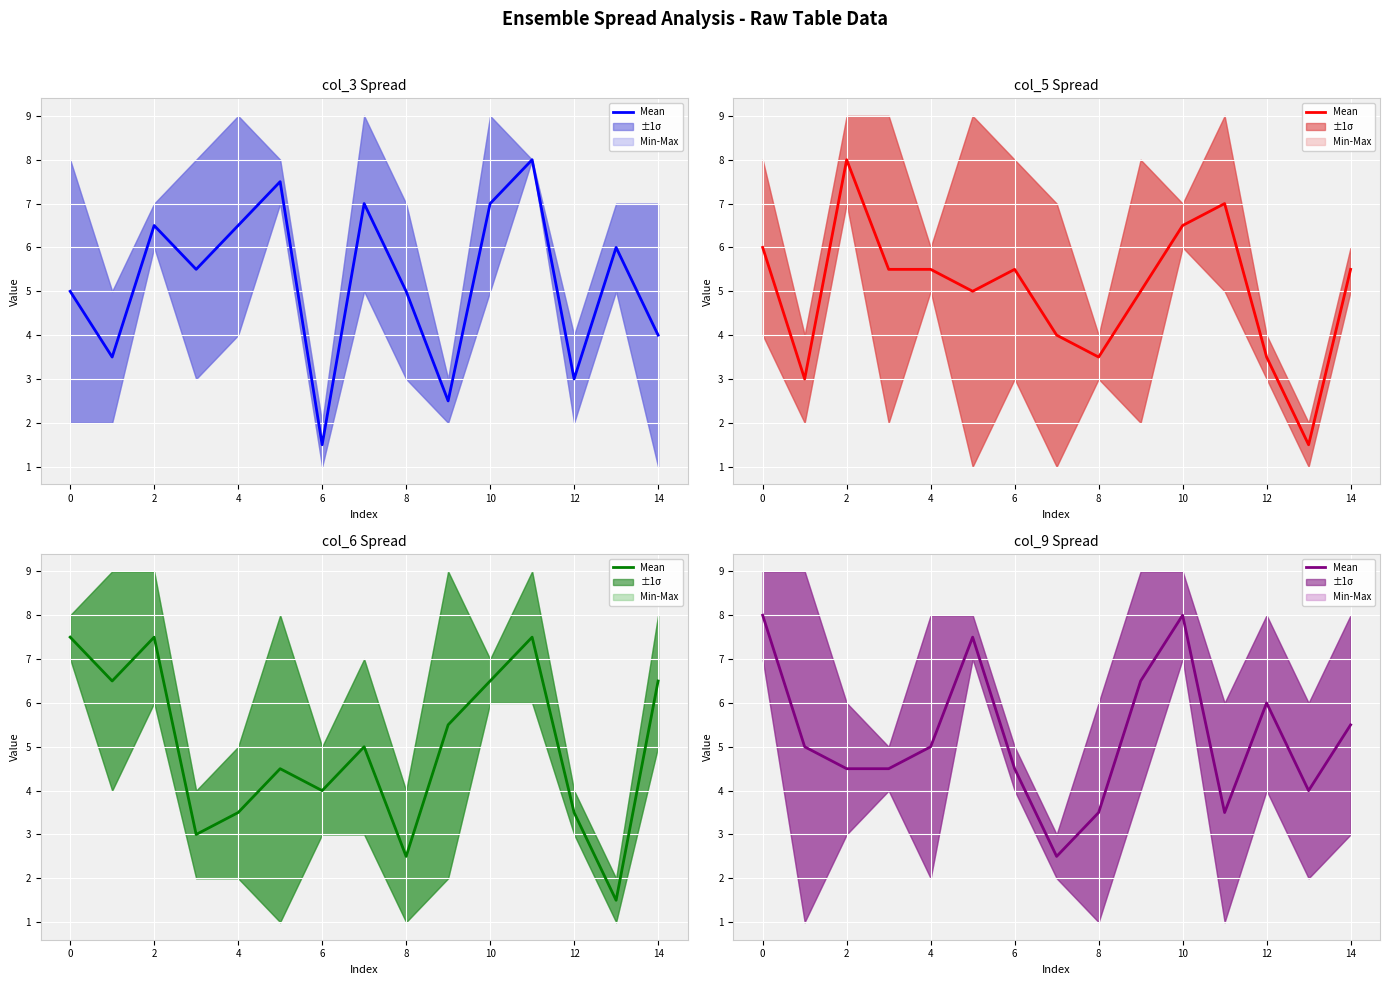

What is the change in value from 0 to 12?

-2.0